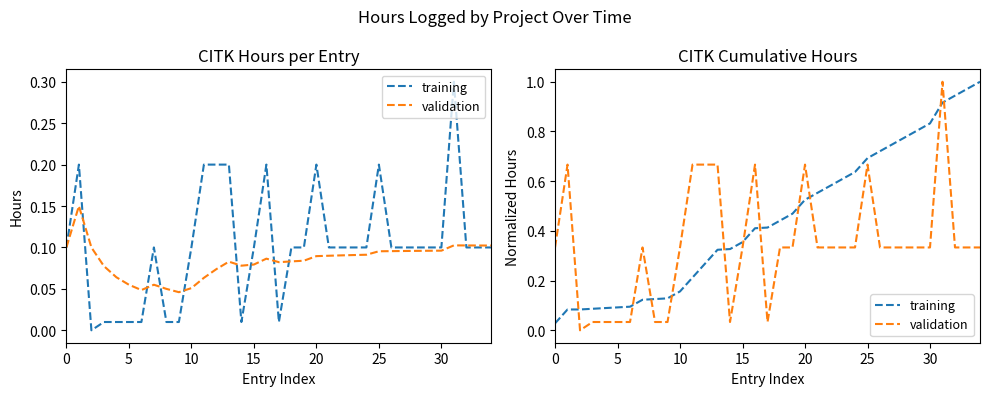

The training series shows 0.7 at 26. True or false?

True